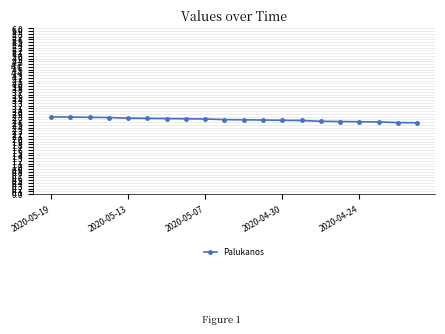

What is the difference between the second highest and minimum values?

0.2